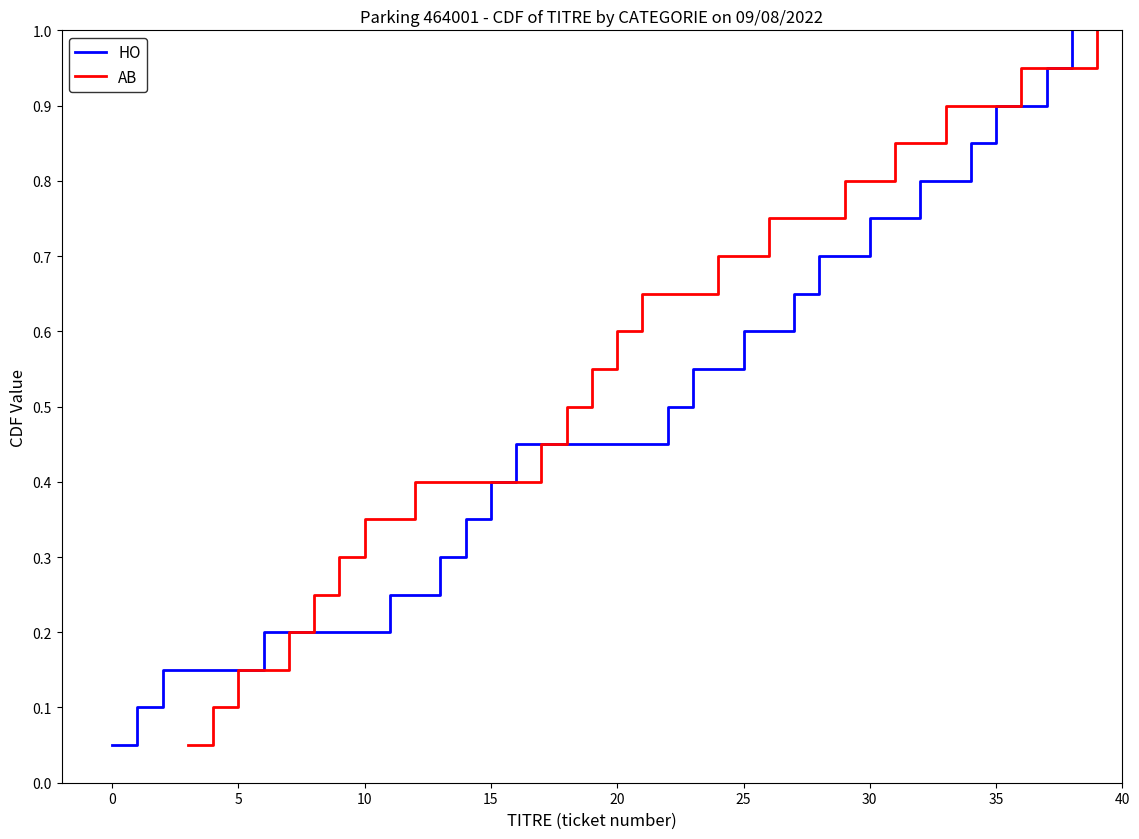

What is the maximum value for HO?

1.0